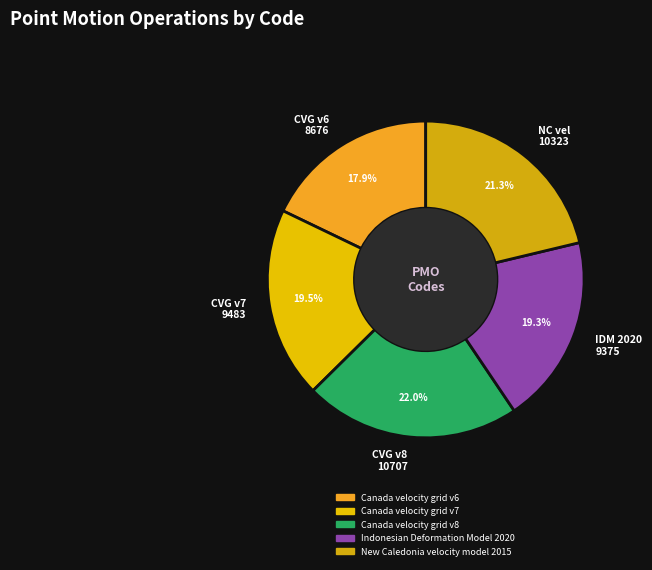

How many slices are in this pie chart?

5